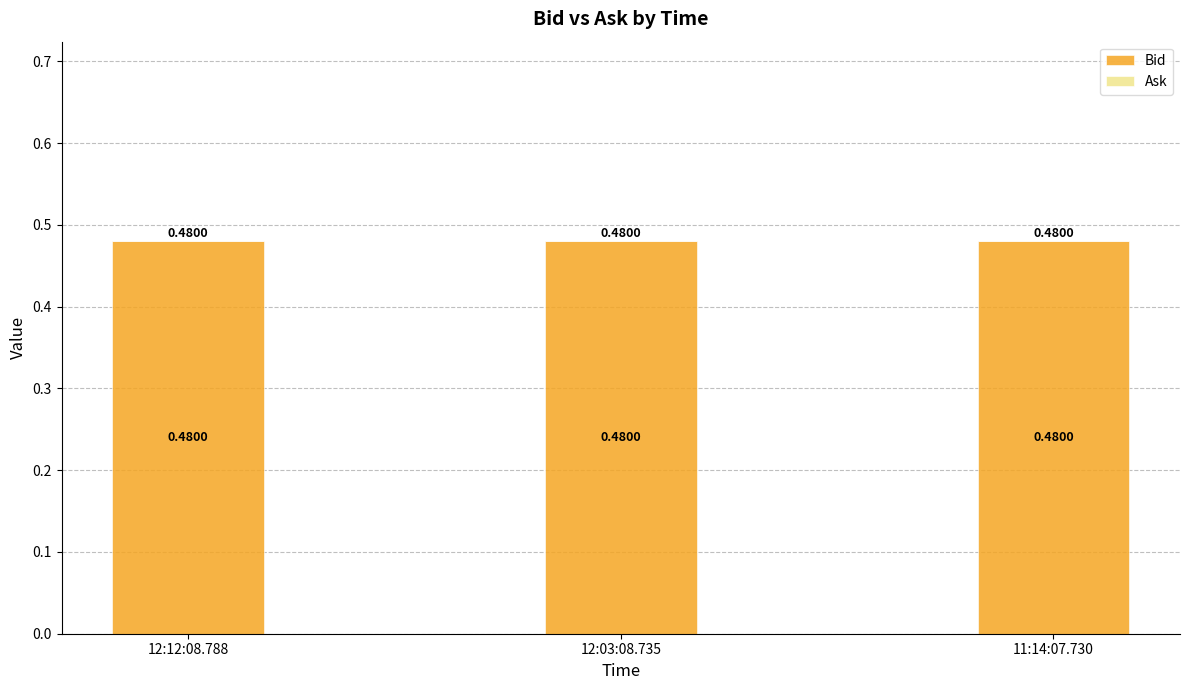

What position from the left is 12:03:08.735?

2